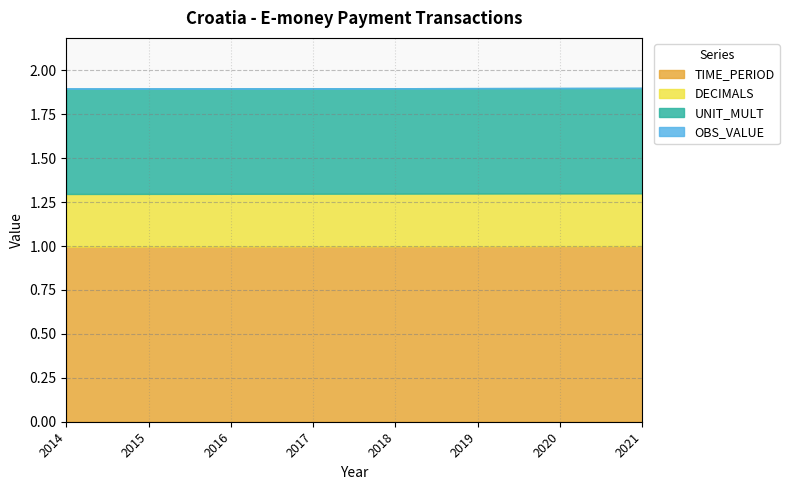

What is the maximum value for TIME_PERIOD?

1.0